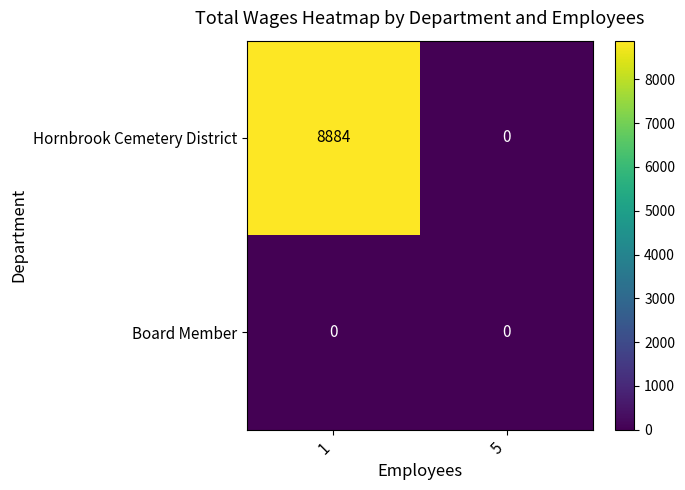

Which series has the widest spread of values?

Hornbrook Cemetery District